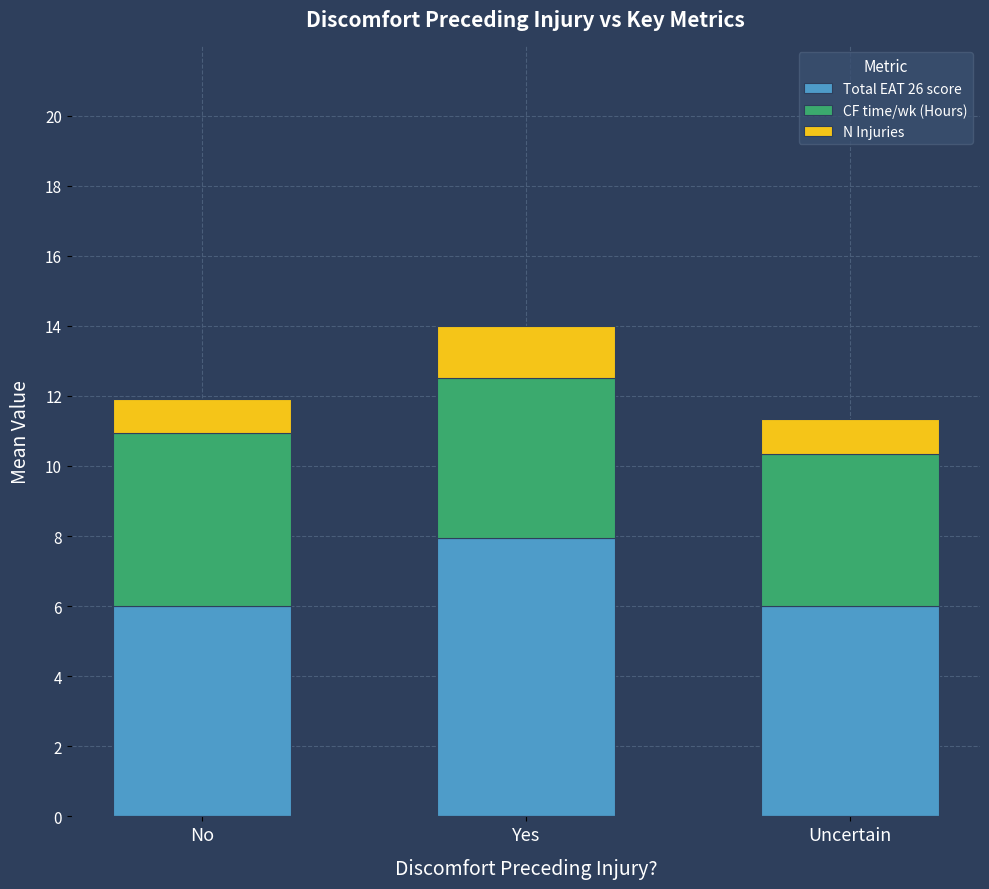

The value of Total EAT 26 score at Yes is 5.3. True or false?

False